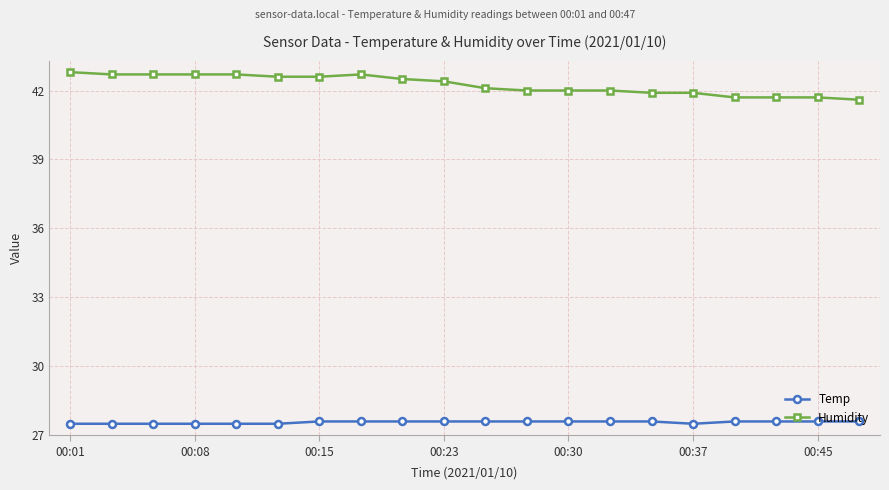

How many Temp values are between 27 and 28?

20